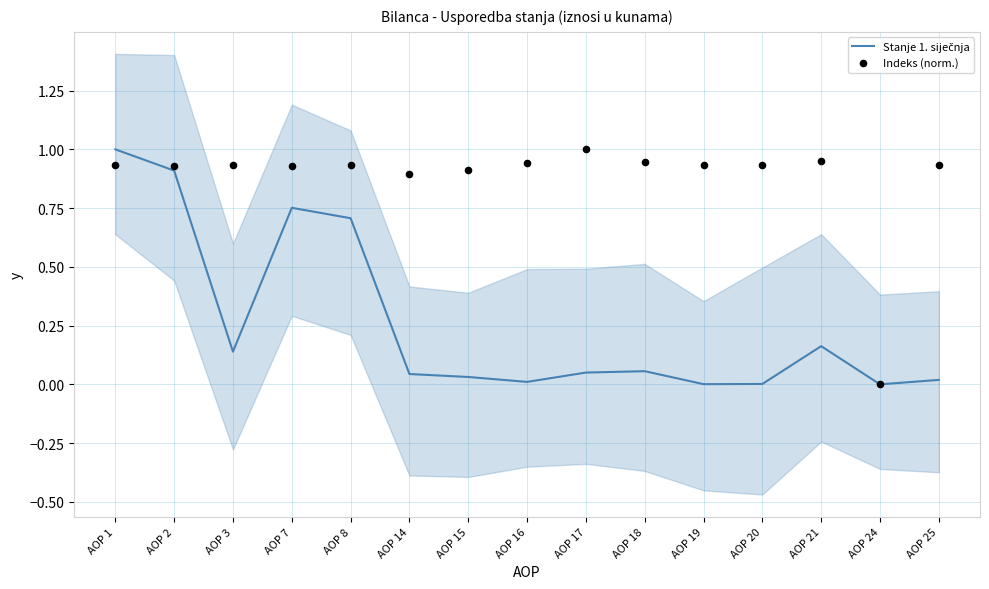

Is the value of Stanje 1. siječnja at AOP 16 greater than the value of Indeks (norm.) at AOP 8?

No